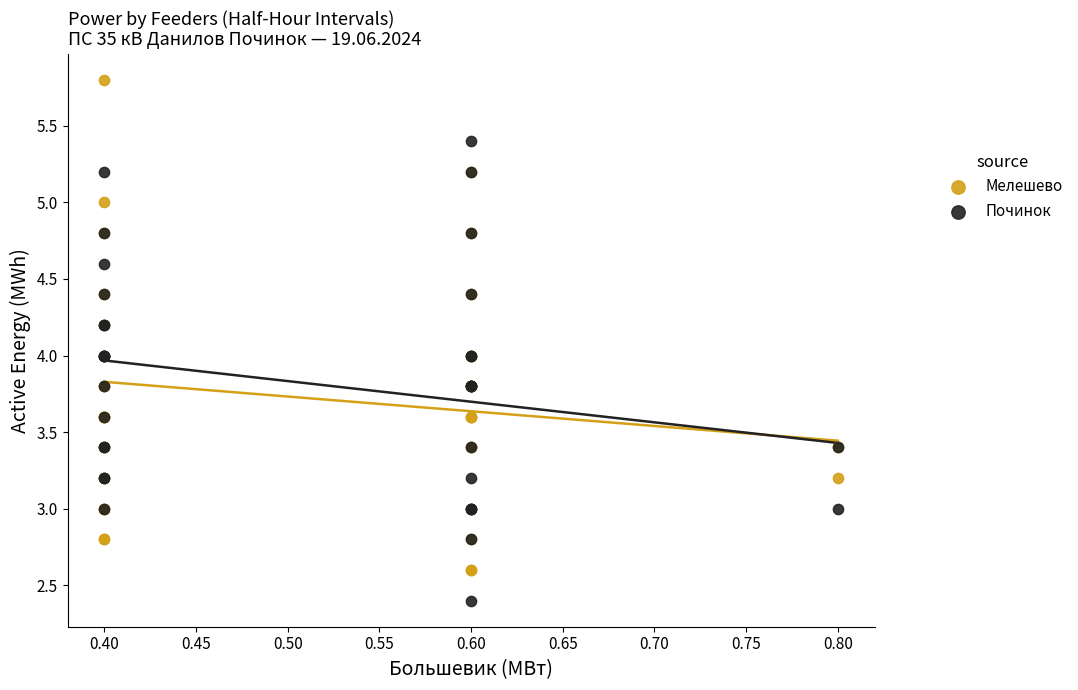

What are all the series names shown in the legend?

Мелешево, Починок